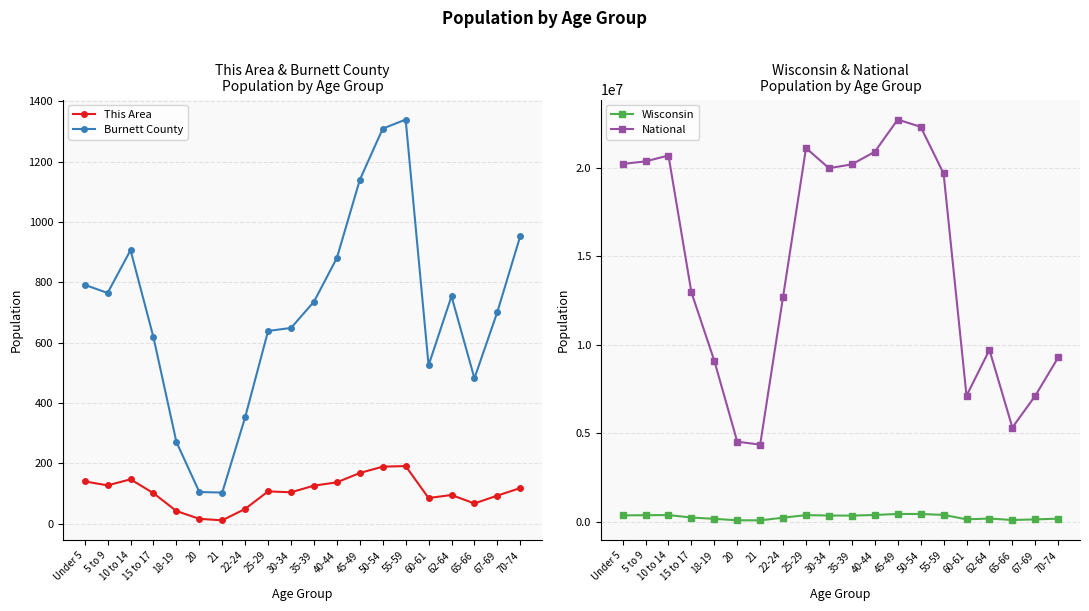

Reading left to right, what are all the values shown in this chart?

This Area: Under 5=140	5 to 9=127	10 to 14=147	15 to 17=101	18-19=42	20=16	21=11	22-24=49	25-29=107	30-34=104	35-39=126	40-44=137	45-49=168	50-54=189	55-59=191	60-61=85	62-64=95	65-66=67	67-69=93	70-74=118
Burnett County: Under 5=792	5 to 9=765	10 to 14=907	15 to 17=618	18-19=271	20=105	21=103	22-24=353	25-29=639	30-34=649	35-39=736	40-44=881	45-49=1140	50-54=1310	55-59=1340	60-61=525	62-64=754	65-66=482	67-69=702	70-74=954
Wisconsin: Under 5=358443	5 to 9=368617	10 to 14=375927	15 to 17=236505	18-19=162704	20=80763	21=78216	22-24=227573	25-29=372347	30-34=349347	35-39=345328	40-44=380338	45-49=437627	50-54=436126	55-59=385986	60-61=135437	62-64=178388	65-66=96316	67-69=130713	70-74=173467
National: Under 5=20201362	5 to 9=20348657	10 to 14=20677194	15 to 17=12954254	18-19=9086089	20=4519129	21=4354294	22-24=12712576	25-29=21101849	30-34=19962099	35-39=20179642	40-44=20890964	45-49=22708591	50-54=22298125	55-59=19664805	60-61=7113727	62-64=9704197	65-66=5319902	67-69=7115361	70-74=9278166